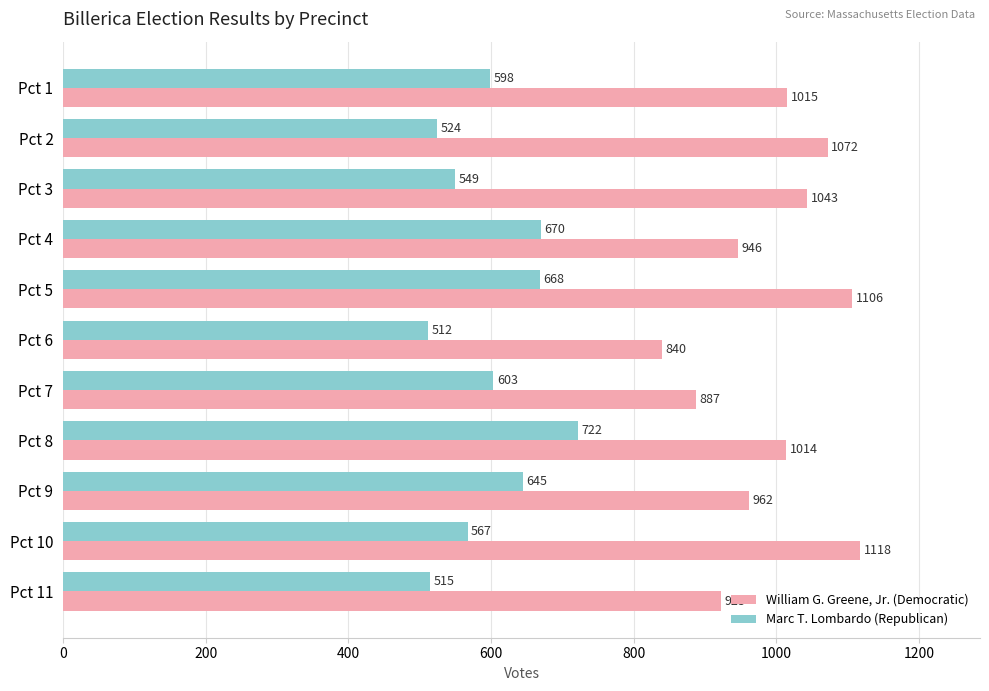

The Marc T. Lombardo (Republican) series shows 567 at Pct 10. True or false?

True